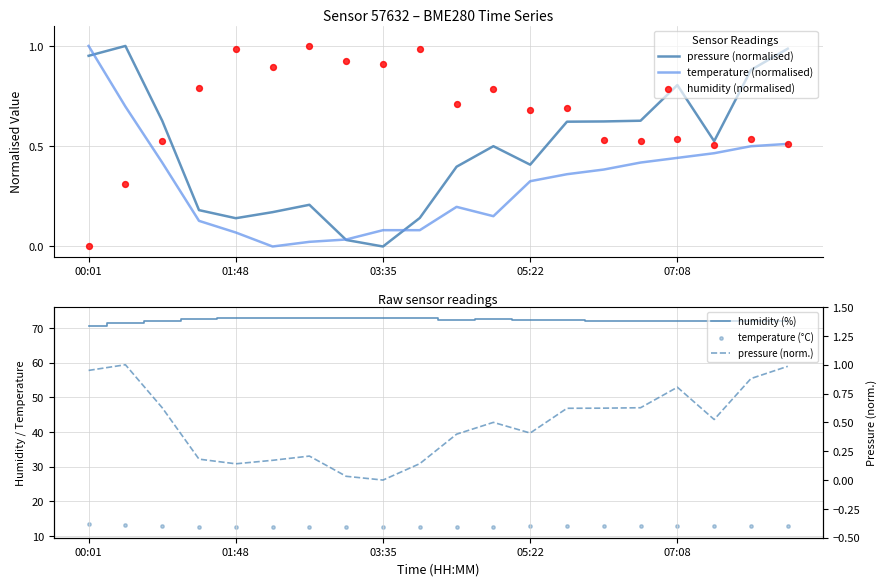

Which series reaches the maximum Y coordinate?

humidity (%)